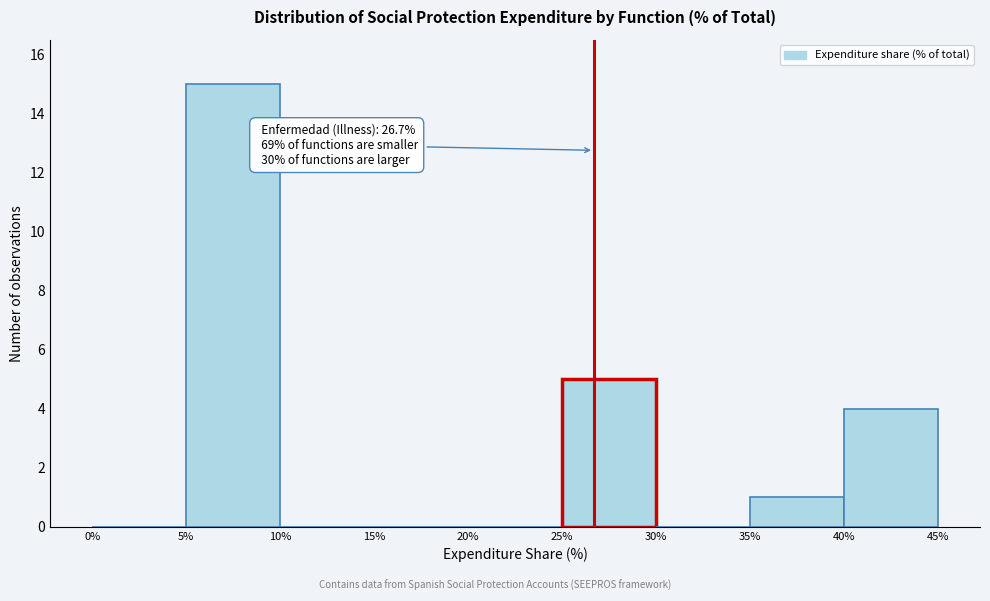

Over which range of the x-axis is the bar tallest?

5% to 10%